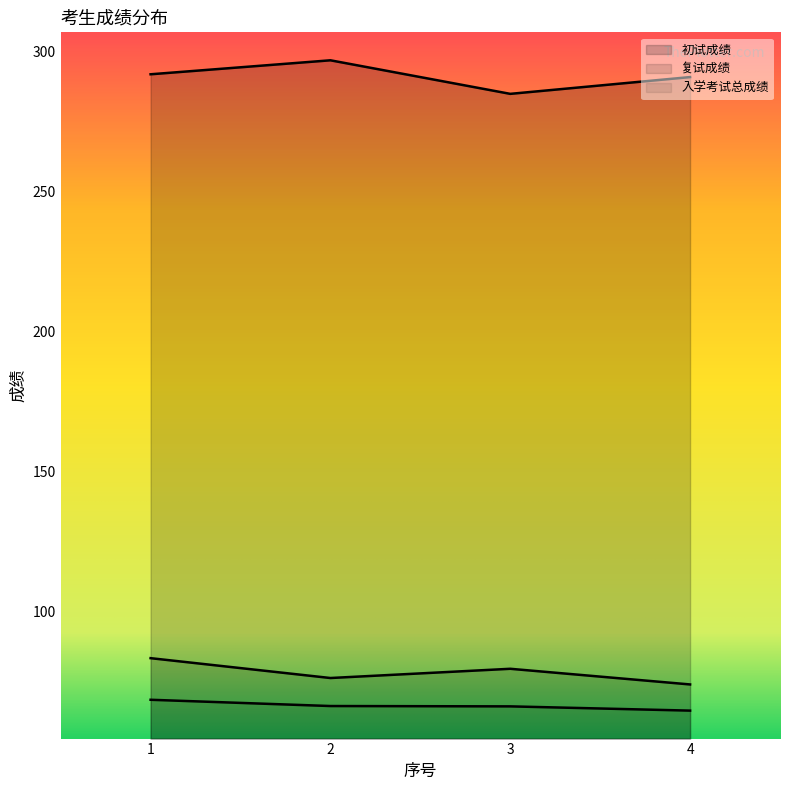

The 入学考试总成绩 series shows 66.0 at 3. True or false?

True